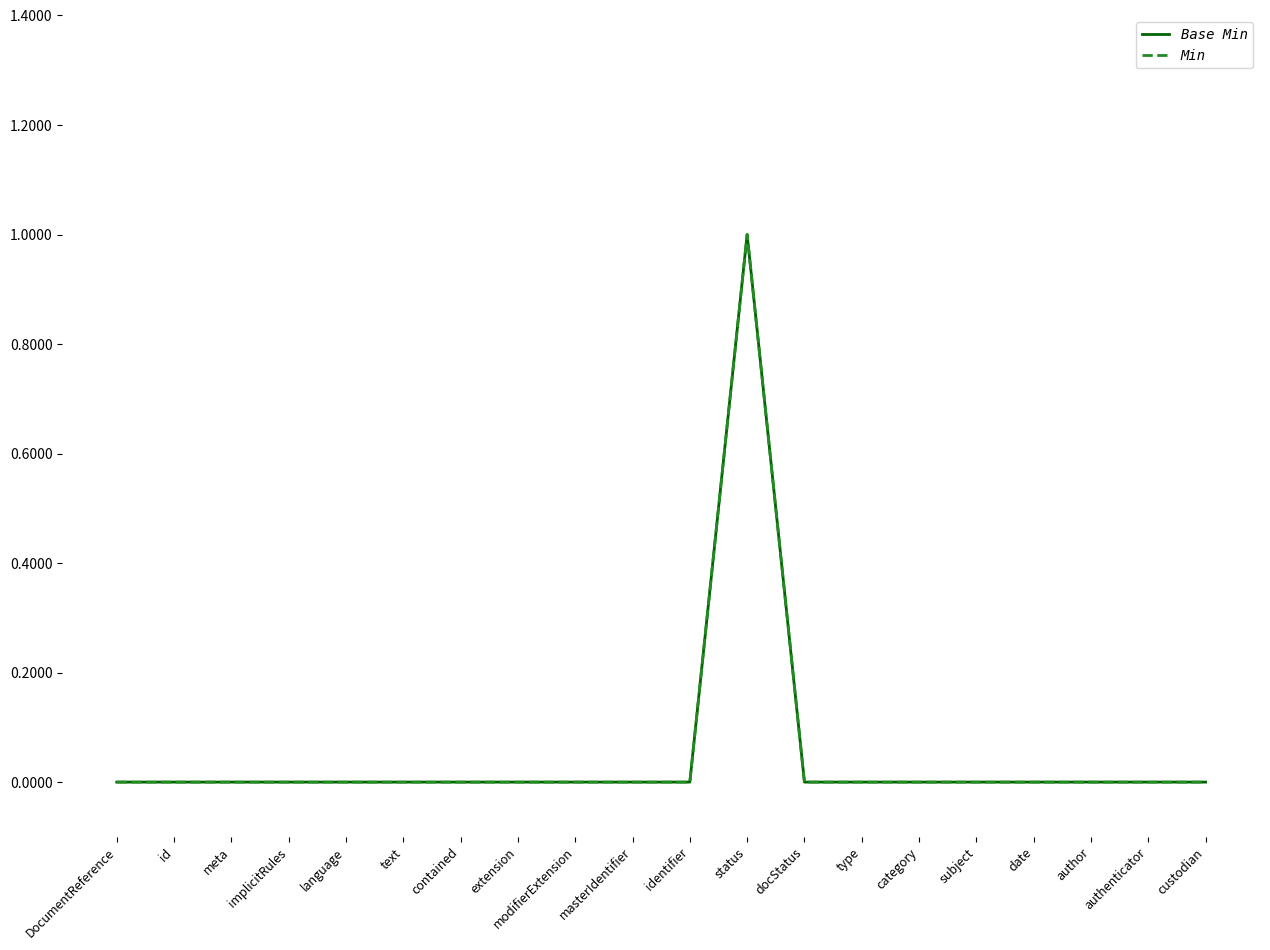

What is the label of the 16th point from the left?

subject